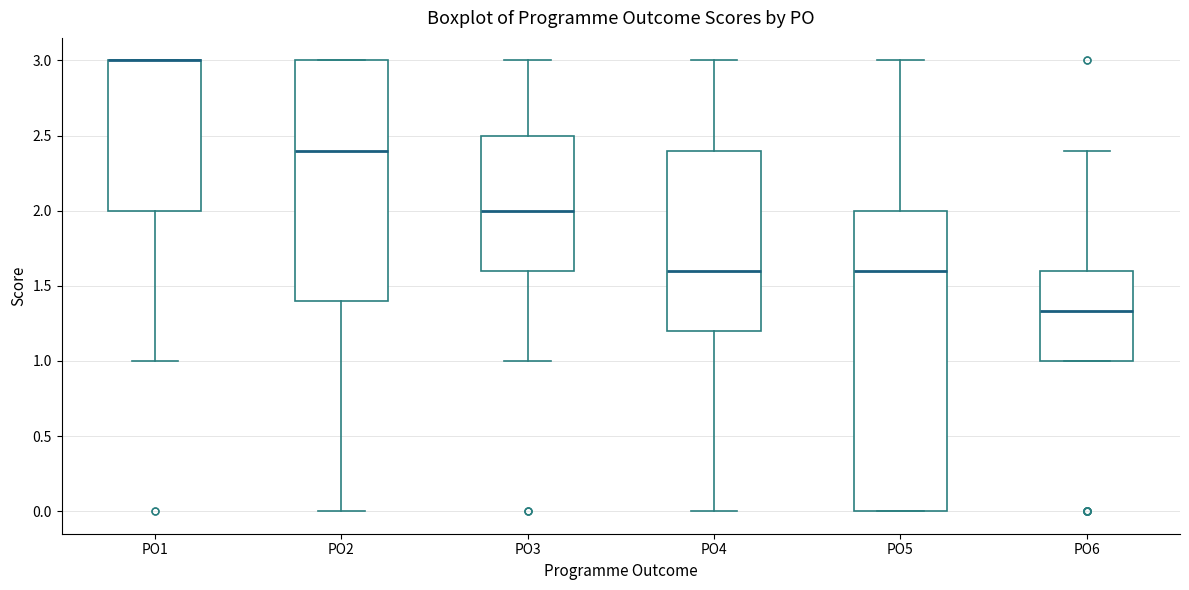

Which box is the tallest, from its lower edge to its upper edge?

PO5